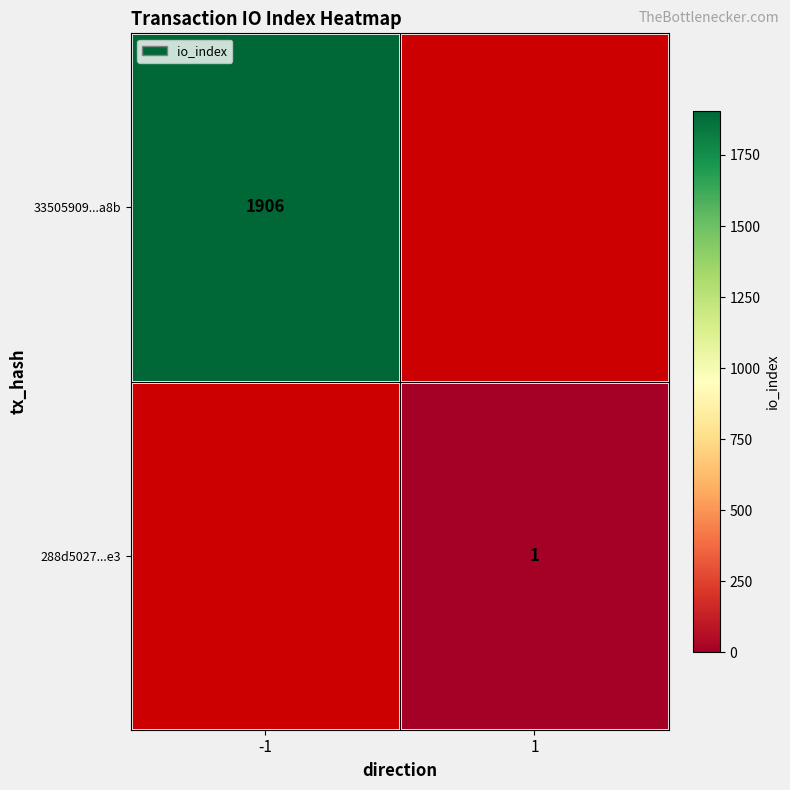

The 288d5027...e3 series shows 1 at 1. True or false?

True